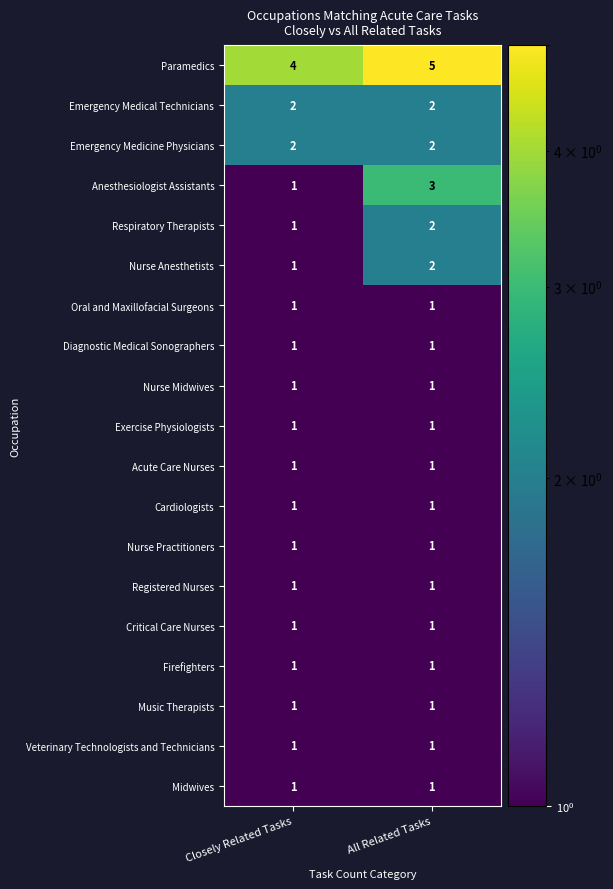

What is the sum of the Respiratory Therapists values at Closely Related Tasks and All Related Tasks?

3